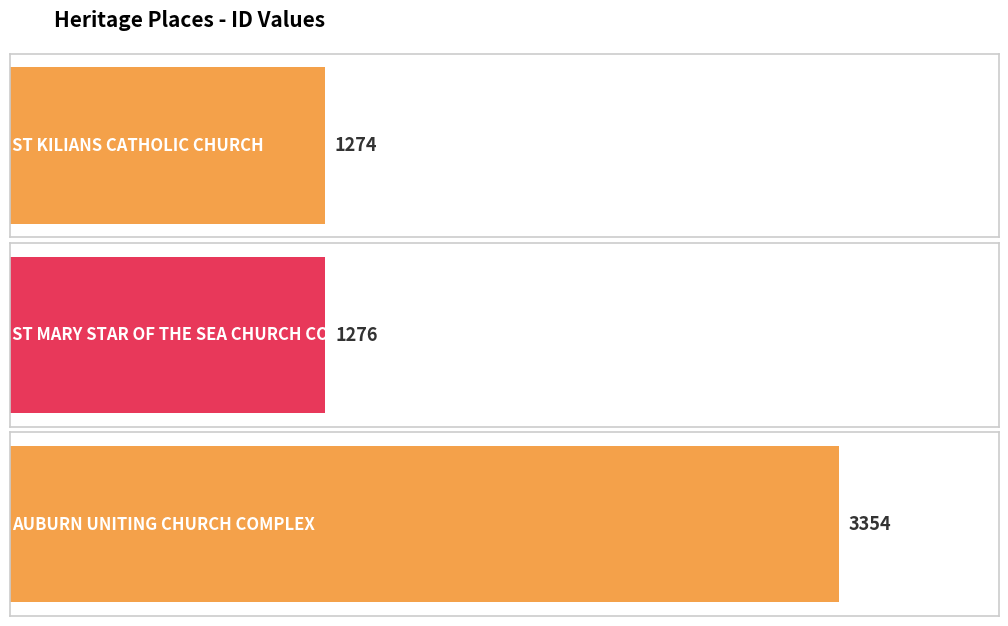

Rank the categories by value from lowest to highest.

ST KILIANS CATHOLIC CHURCH, ST MARY STAR OF THE SEA CHURCH COMPLEX, AUBURN UNITING CHURCH COMPLEX